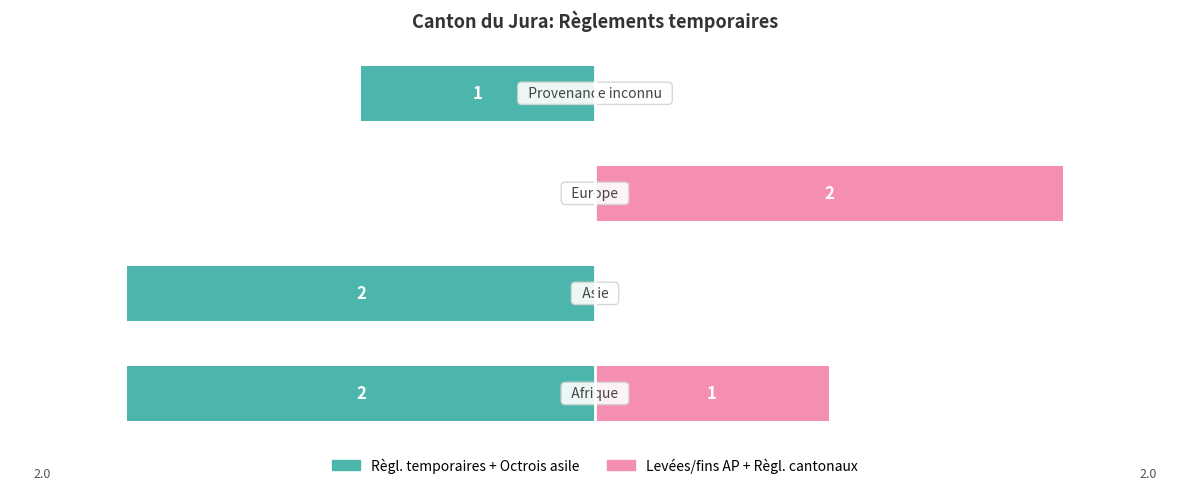

How many bars are there in total?

8